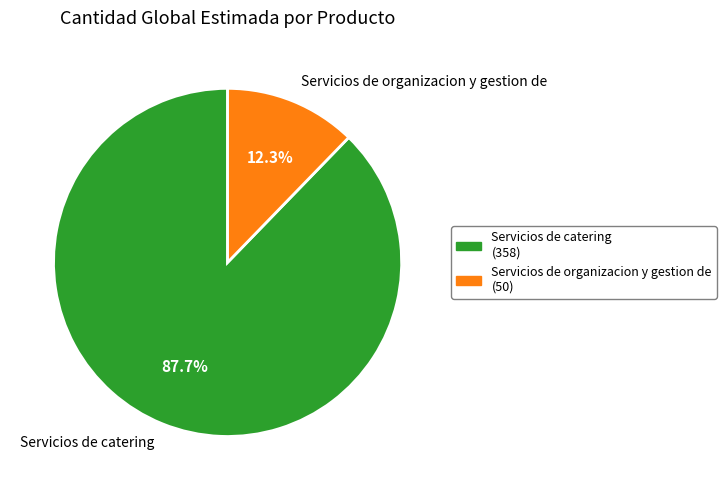

Between Servicios de organizacion y gestion de and Servicios de catering, which is larger?

Servicios de catering